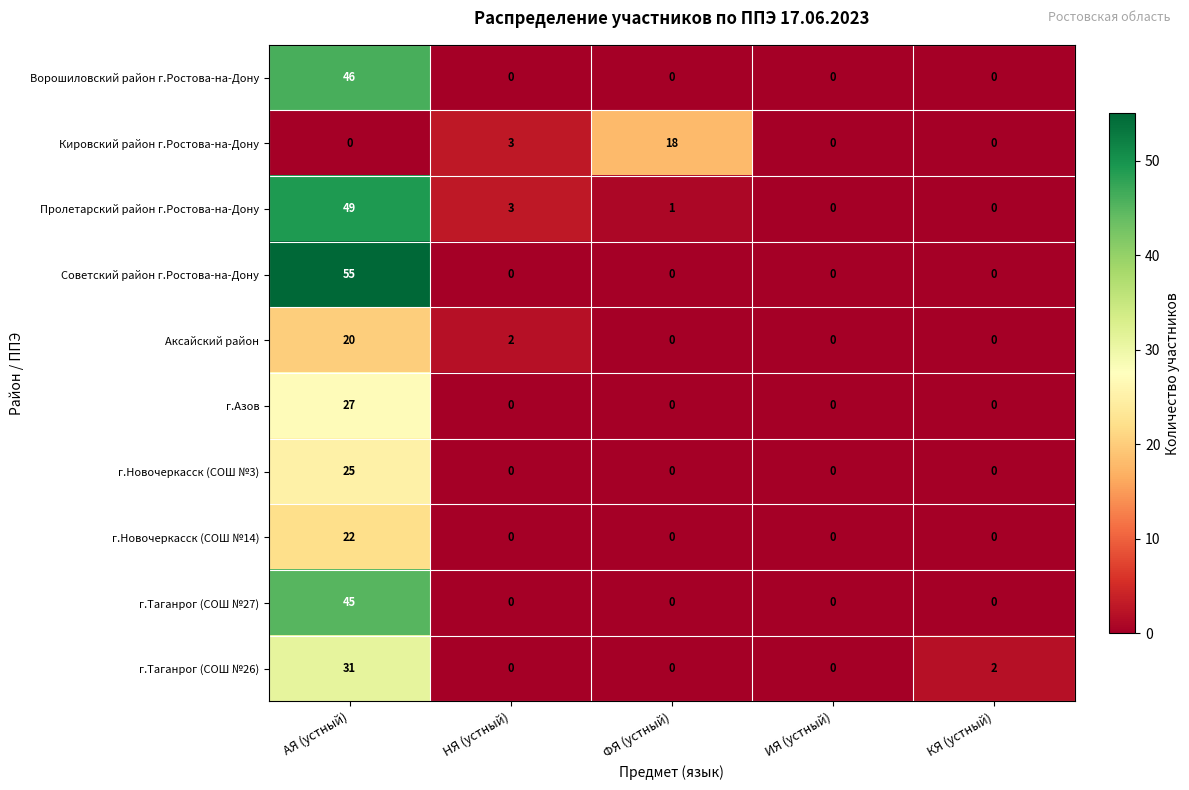

At which category is the sum across all series the highest?

АЯ (устный)